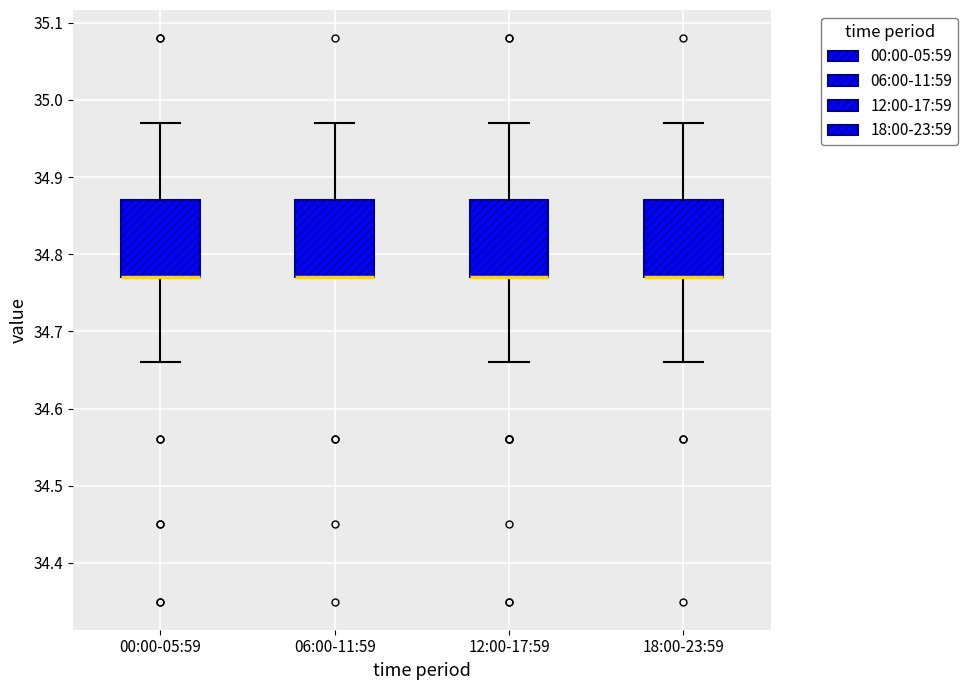

Where does the lower whisker of the box for 18:00-23:59 end on the y-axis? The values are not printed on the chart, so give them approximately, as read against the axis.

34.66